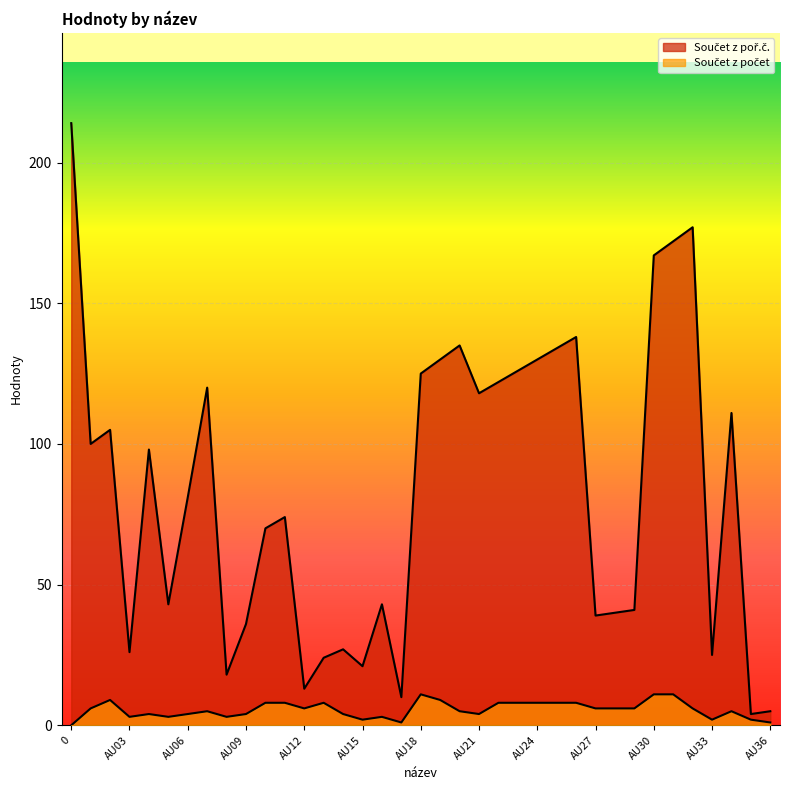

What is the total value across all series at AU05?

46